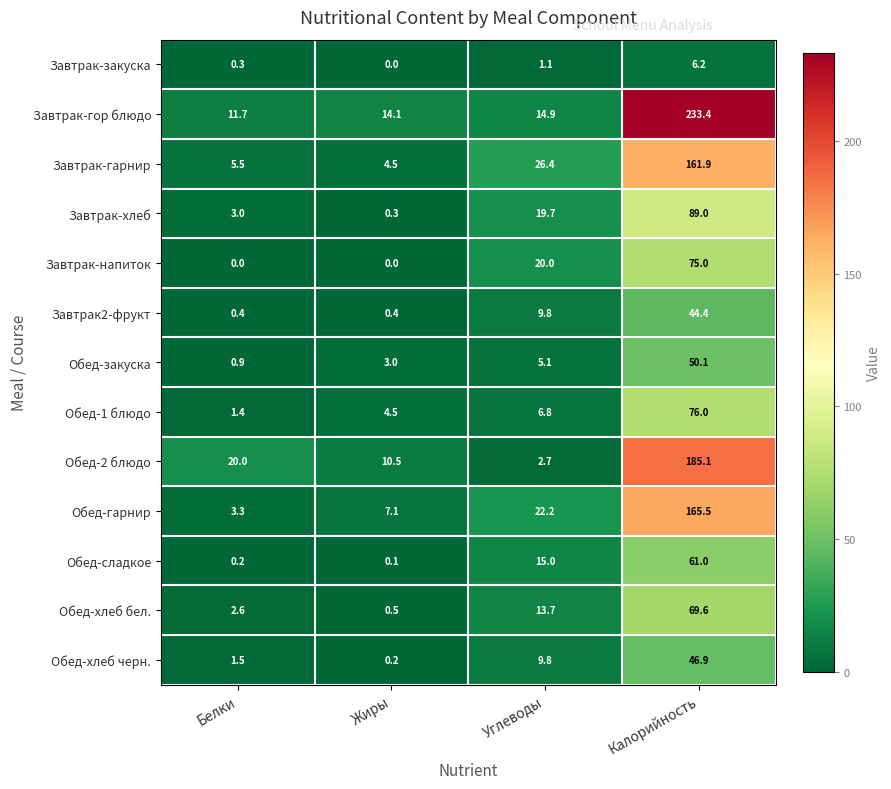

What is the difference between the maximum and second lowest values in the Завтрак-напиток series?

75.0